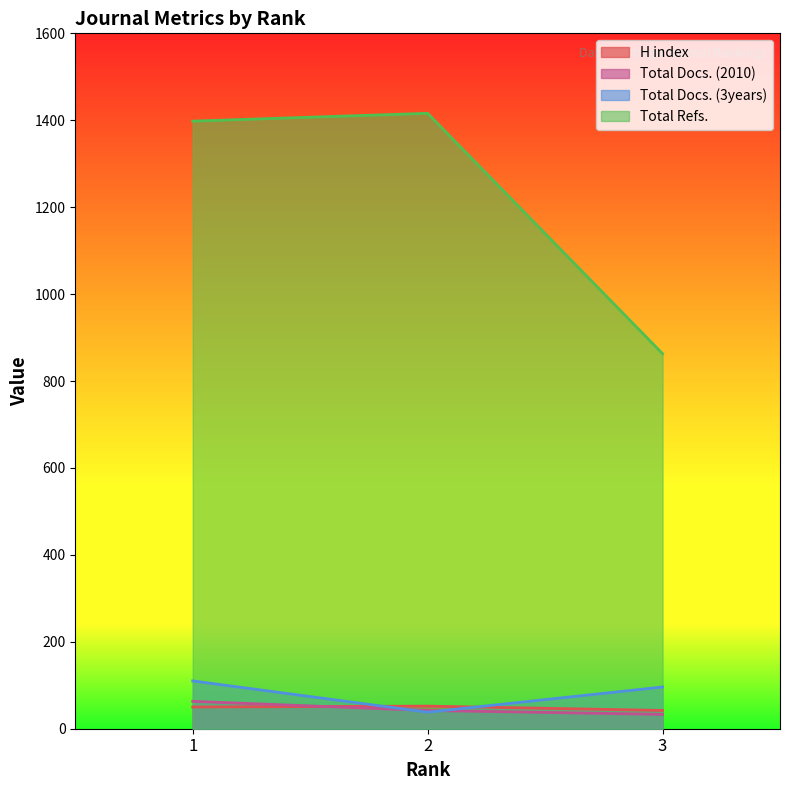

Which has a higher value, 3 or 2?

2